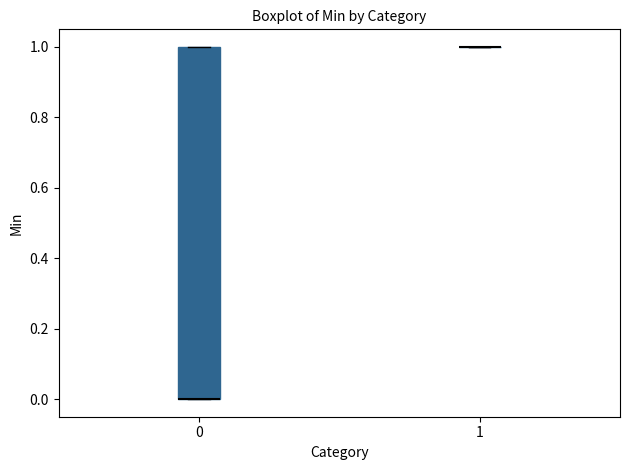

Reading left to right, read every box against the y-axis: the position of its median line, the range the box covers, and the ends of its whiskers. The values are not printed on the chart, so give them approximately, as read against the axis.

0: median 0 (drawn on the box's lower edge), box 0 to 1, whiskers 0 to 1
1: box collapsed to a line at 1, whiskers 1 to 1